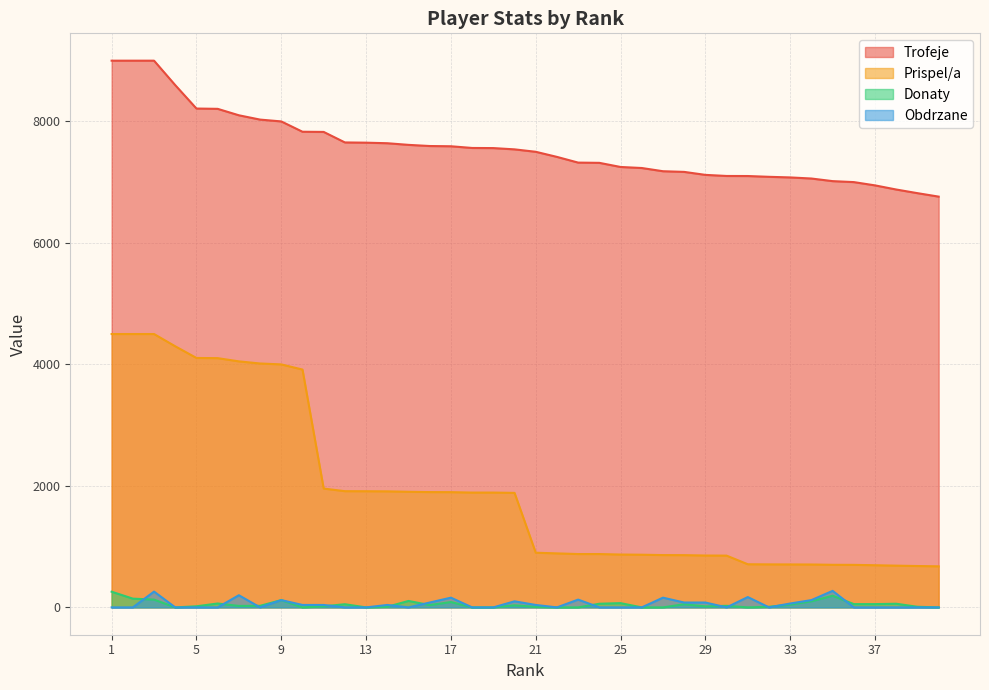

At which label is Trofeje closest to 7881?

10